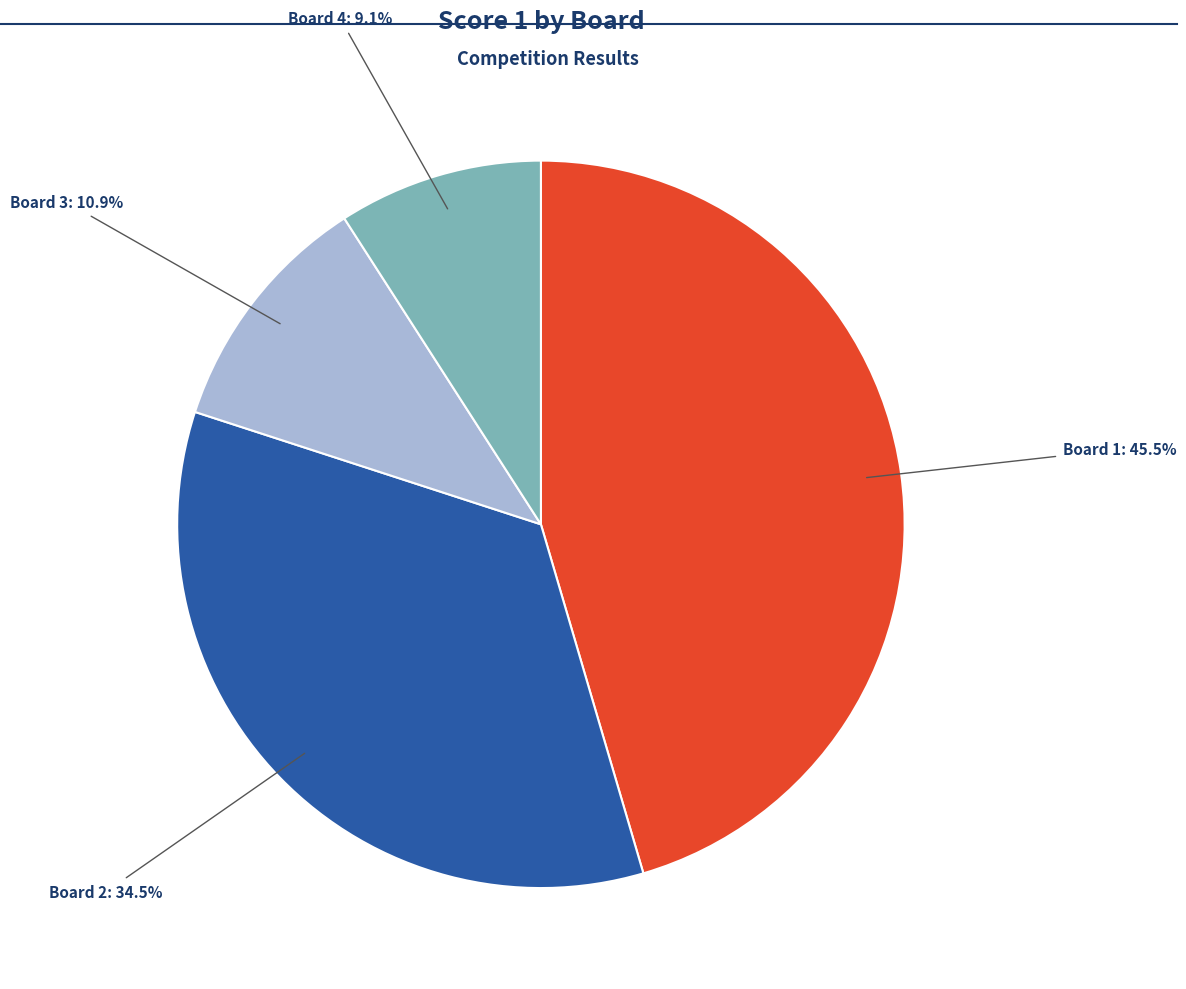

Rank the categories by value from highest to lowest.

Board 1, Board 2, Board 3, Board 4